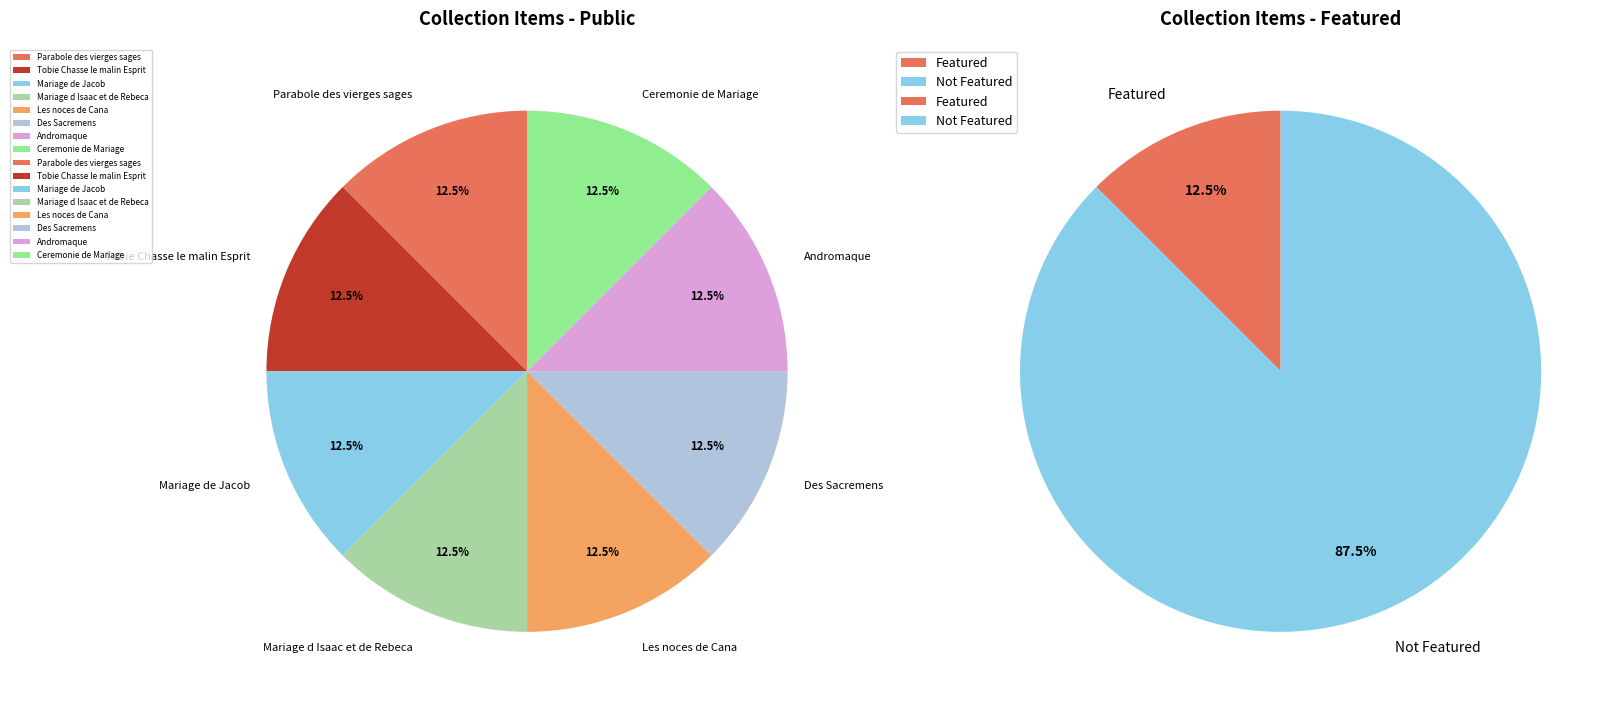

To the nearest percent, what is the combined percentage of Mariage de Jacob and Les noces de Cana?

25%